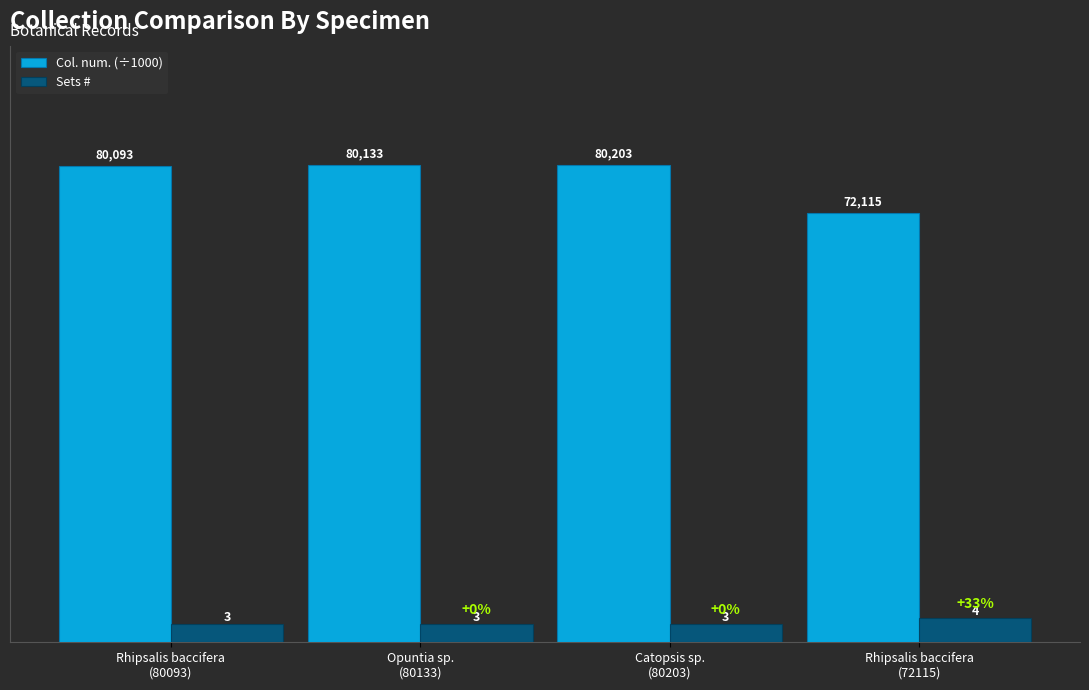

Rank the series by their average value, from lowest to highest.

Sets #, Col. num. (÷1000)